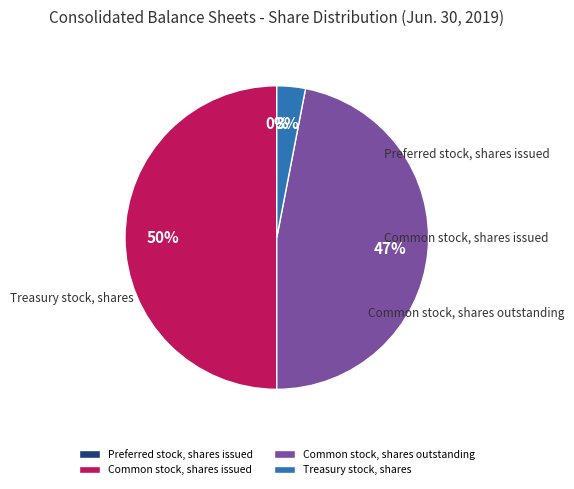

Which category has the smallest portion of the pie?

Preferred stock, shares issued